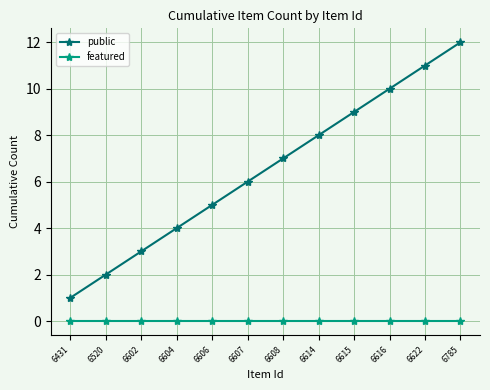

How many data points does each series have?

12